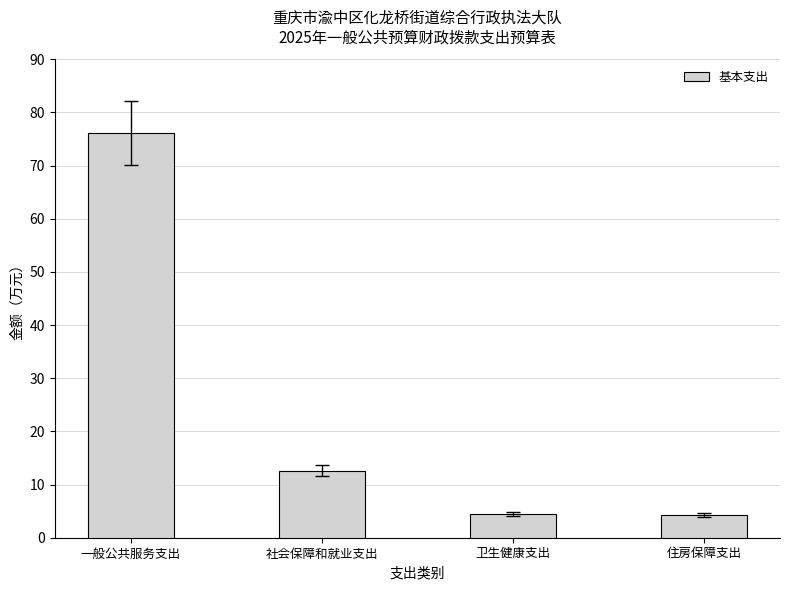

What is the maximum value shown in the chart?

76.1